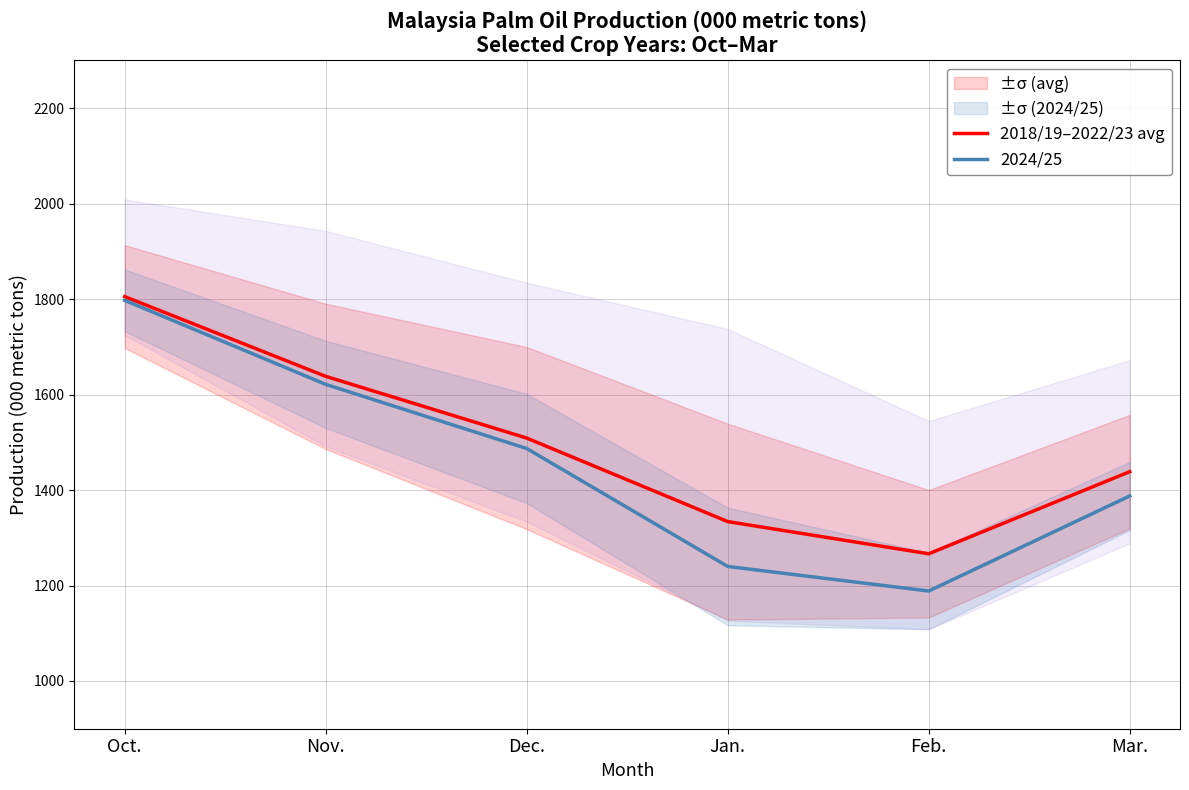

What are all the series names shown in the legend?

2018/19–2022/23 avg, 2024/25